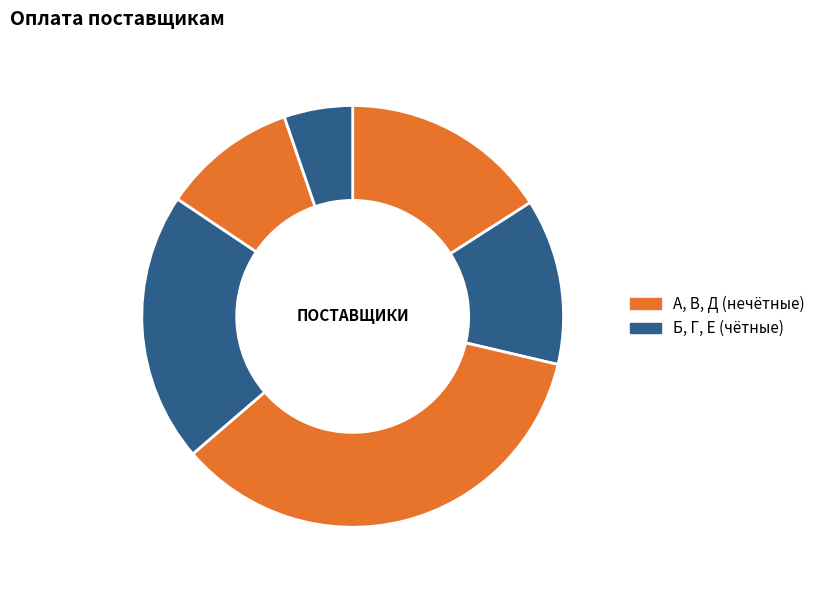

How many slices are in this pie chart?

6